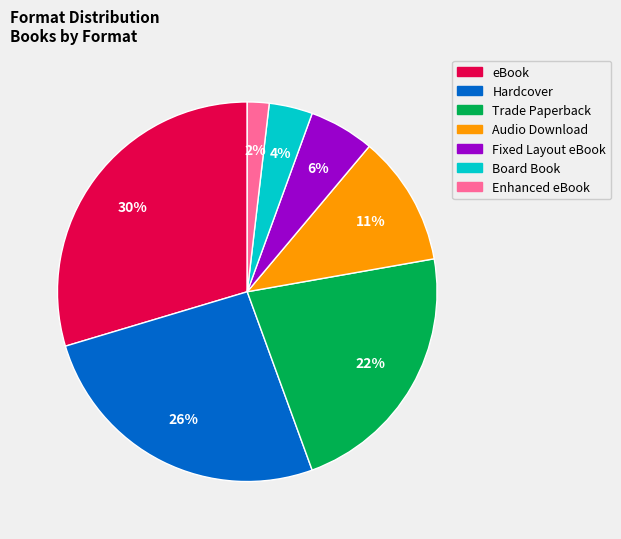

Is there a majority slice in this chart?

No